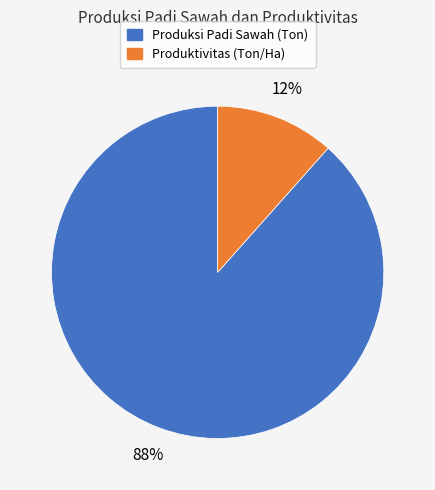

Which category has the smallest portion of the pie?

Produktivitas (Ton/Ha)